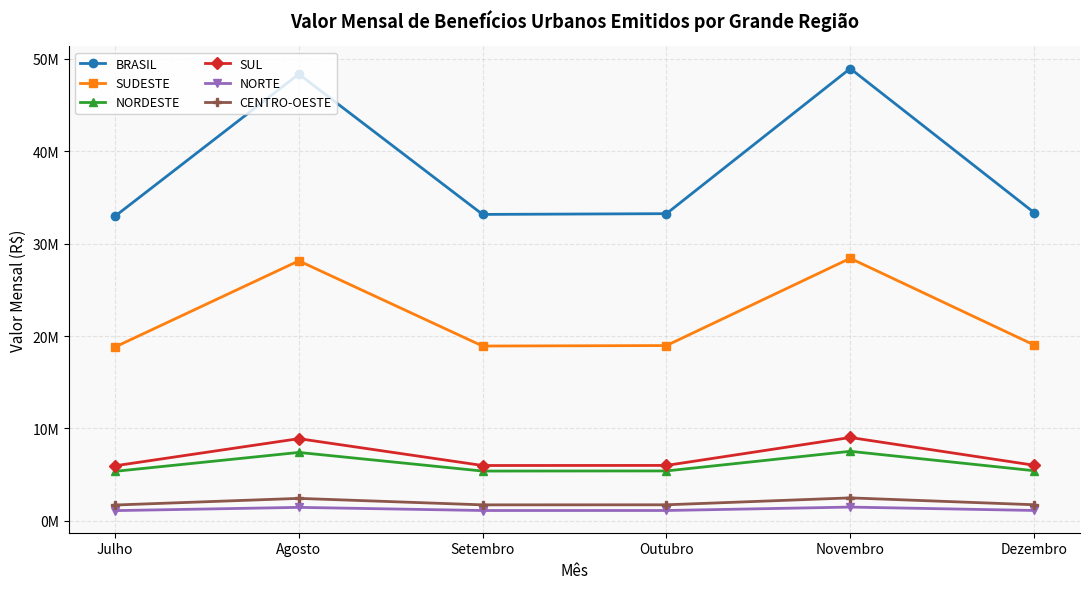

True or false: SUDESTE and SUL cross at least once.

False